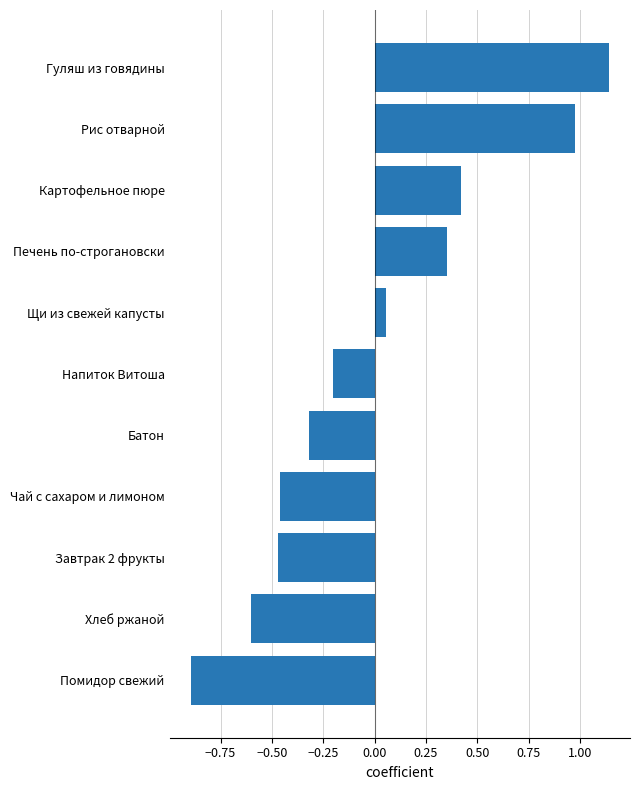

What is the sum of the values at Завтрак 2 фрукты and Батон?

-0.8